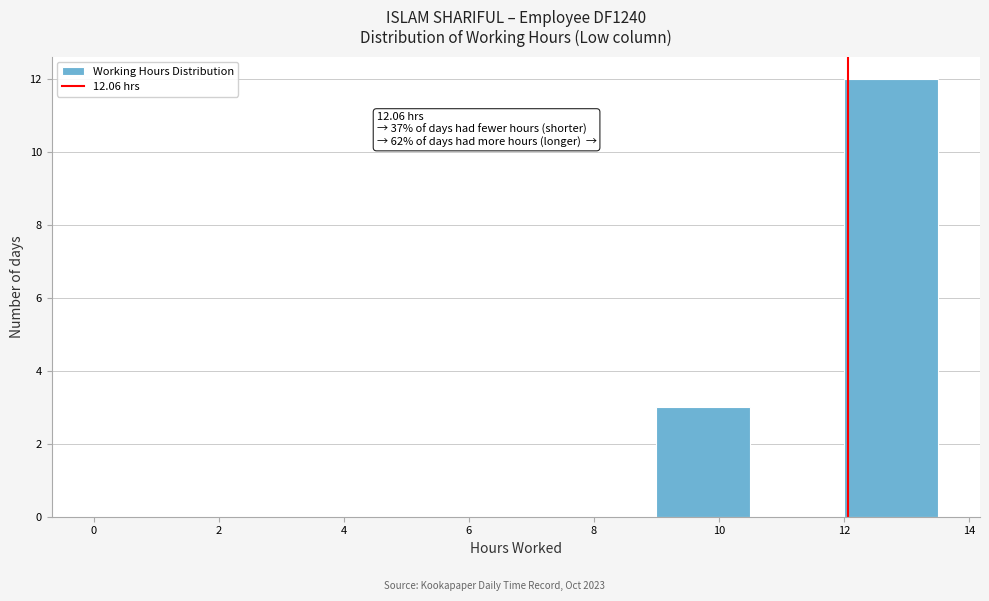

Which range on the x-axis has the tallest bar?

12.0 to 13.5